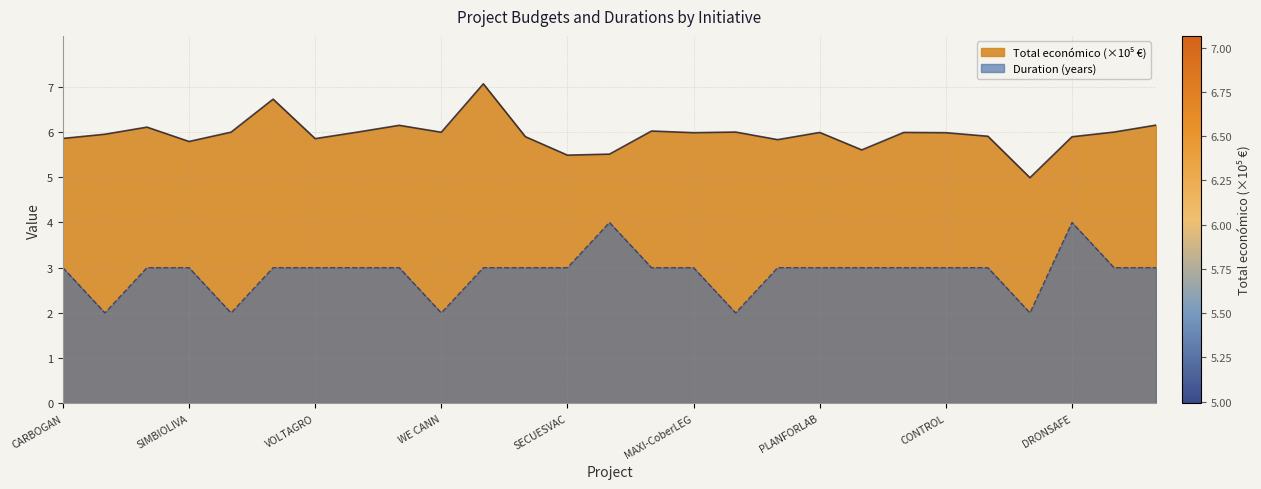

Which has a higher value, PLANFORLAB or FIGS?

PLANFORLAB